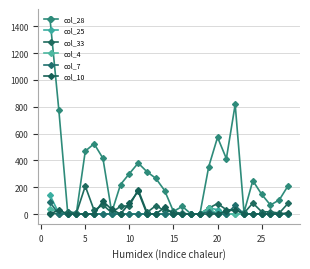

How many series are shown in this chart?

6